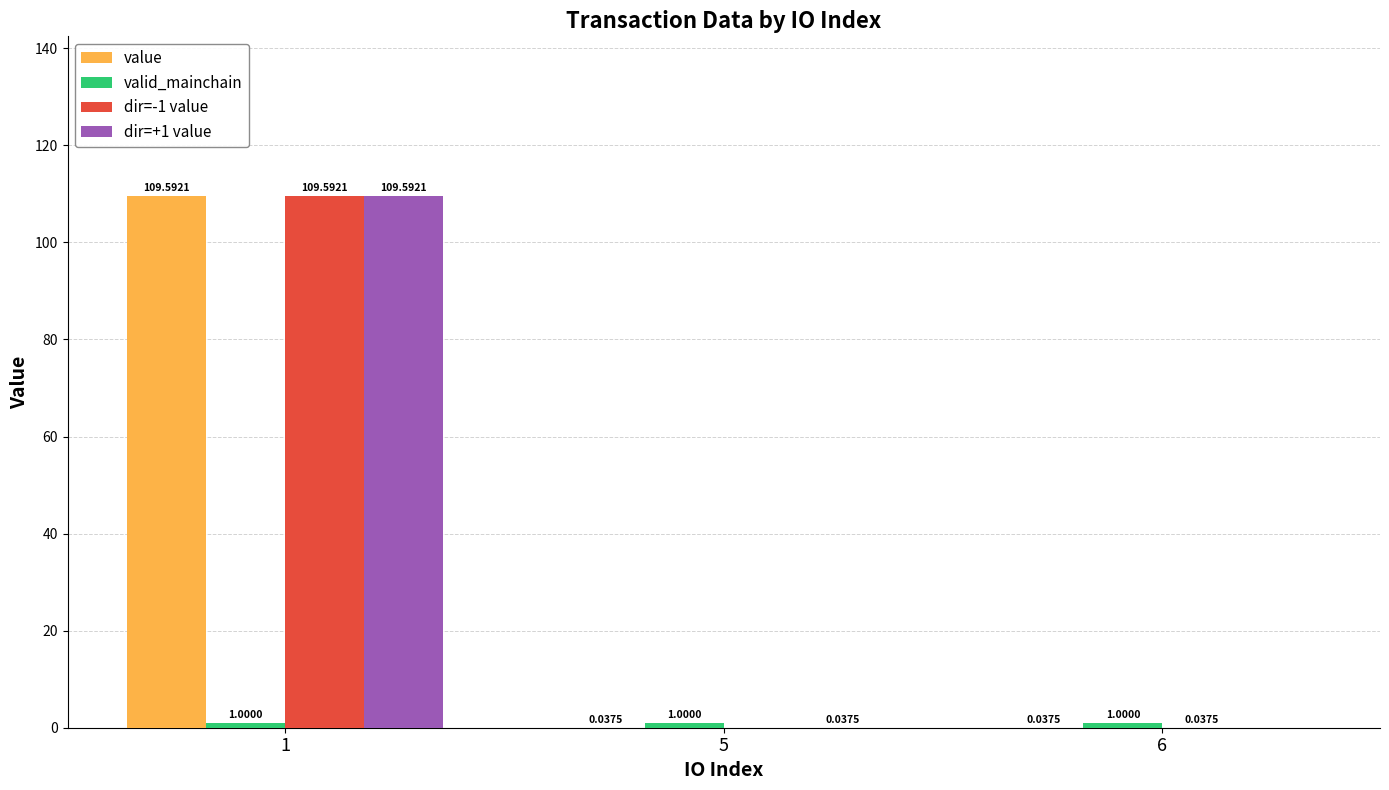

What is the sum of all value values?

109.7